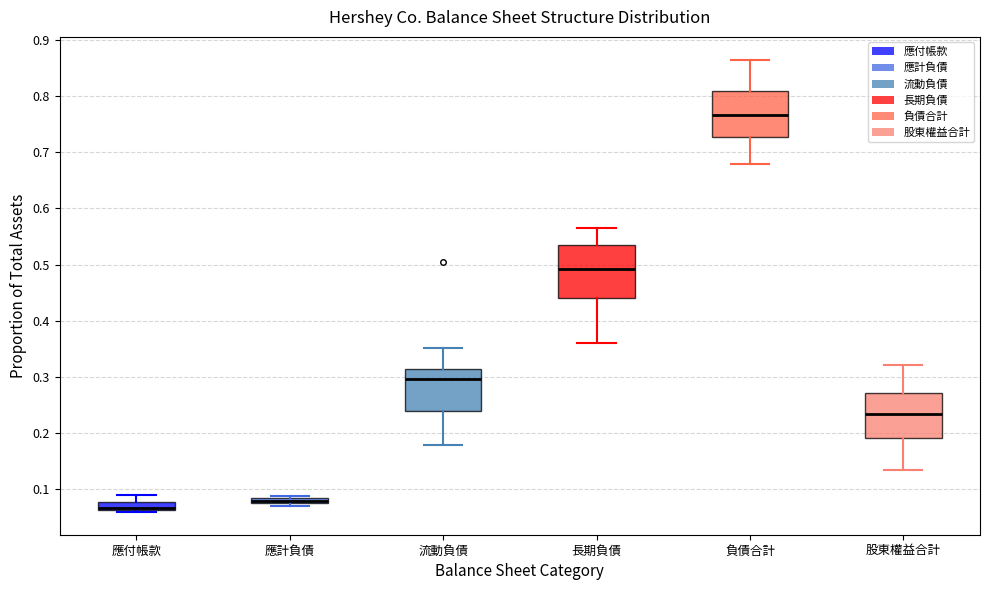

Which box's median line is the lowest?

應付帳款